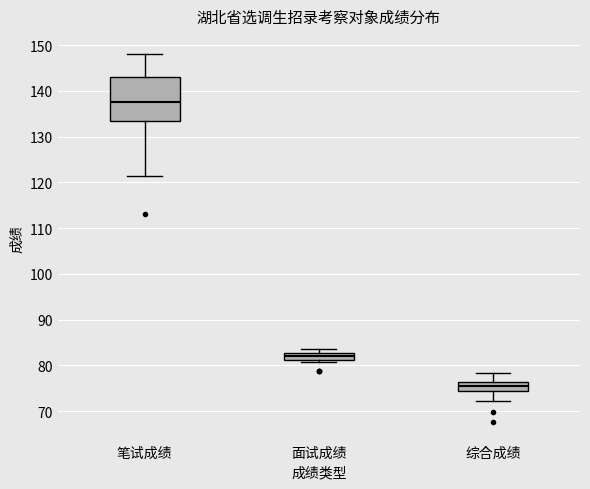

Which box has the lowest median line?

综合成绩